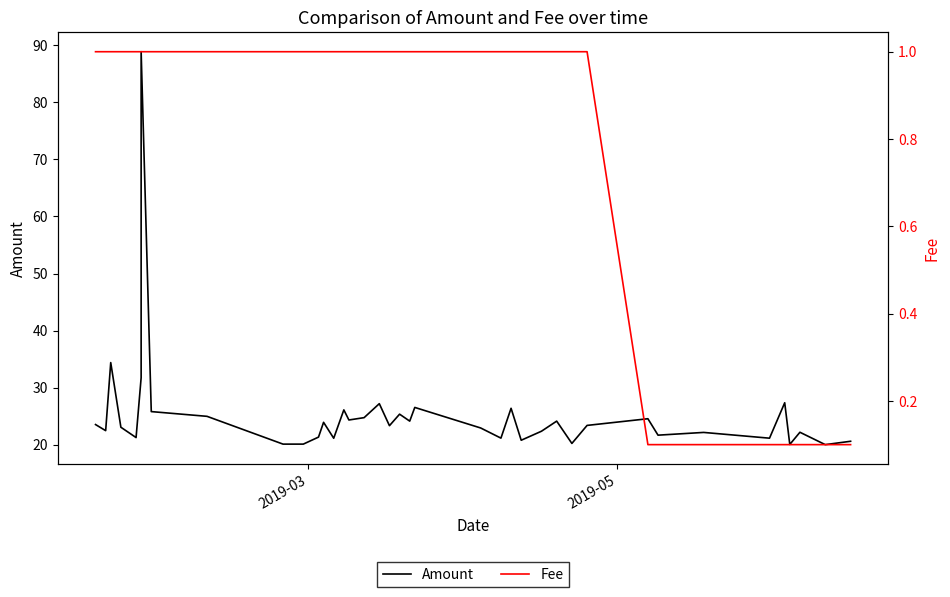

How many values in the Fee series are below 1?

9